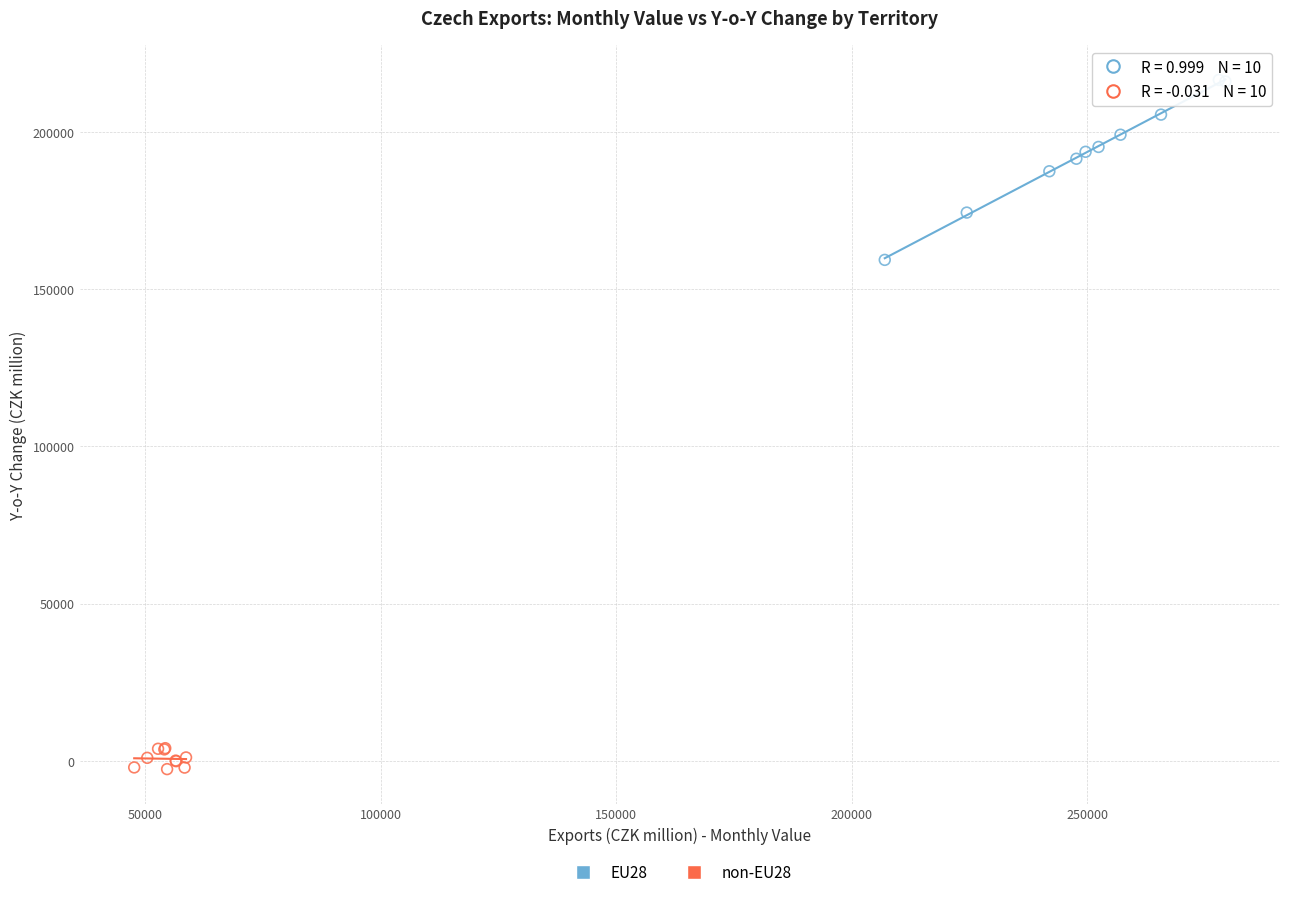

Which series reaches the minimum Y coordinate?

non-EU28